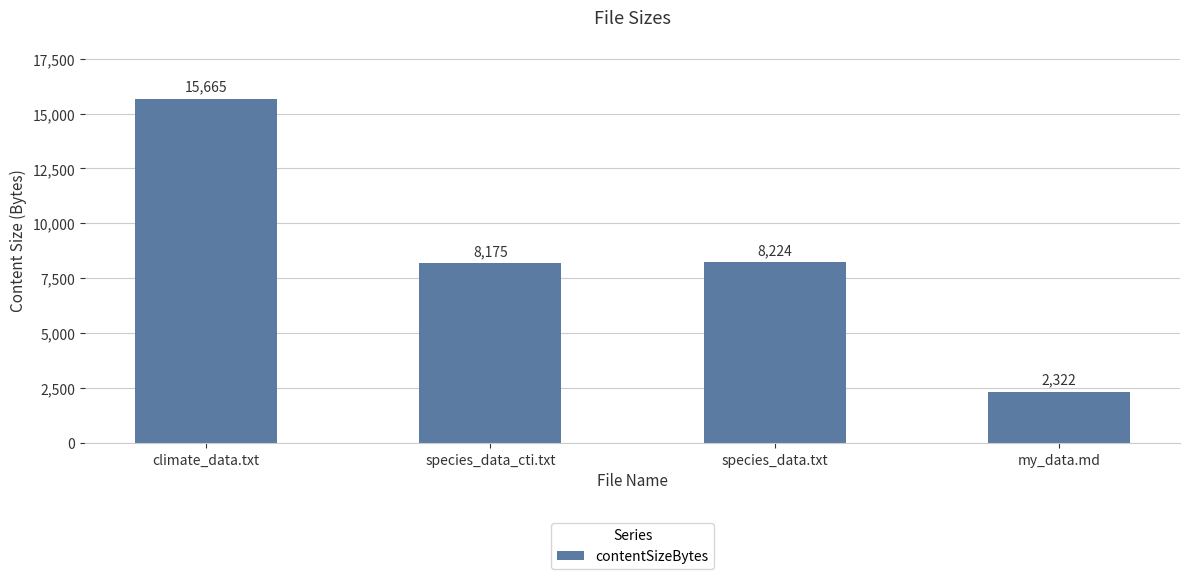

Rank the categories by value from highest to lowest.

climate_data.txt, species_data.txt, species_data_cti.txt, my_data.md